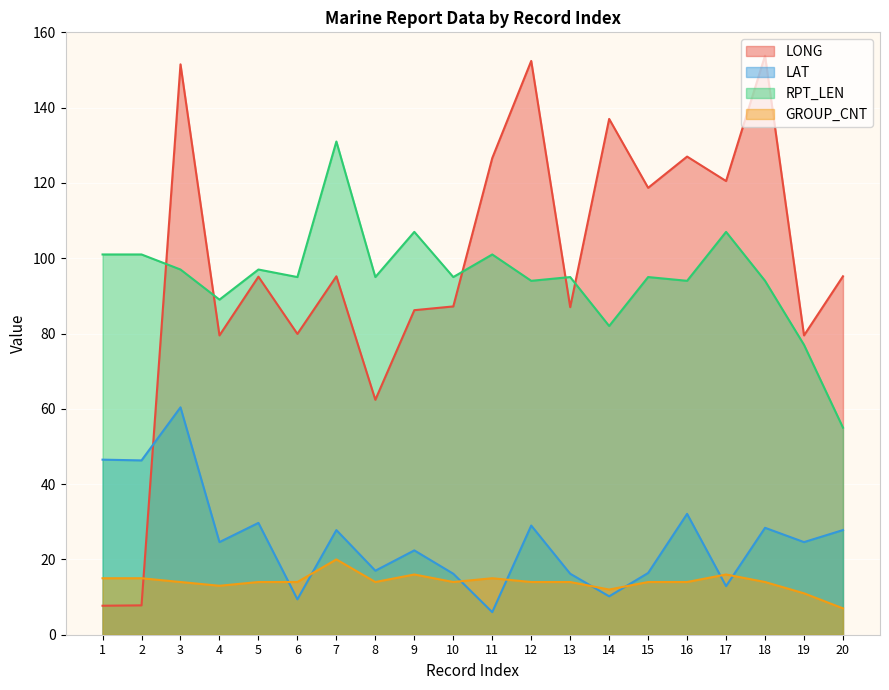

After their last crossing, which series has the higher values: LONG or GROUP_CNT?

LONG